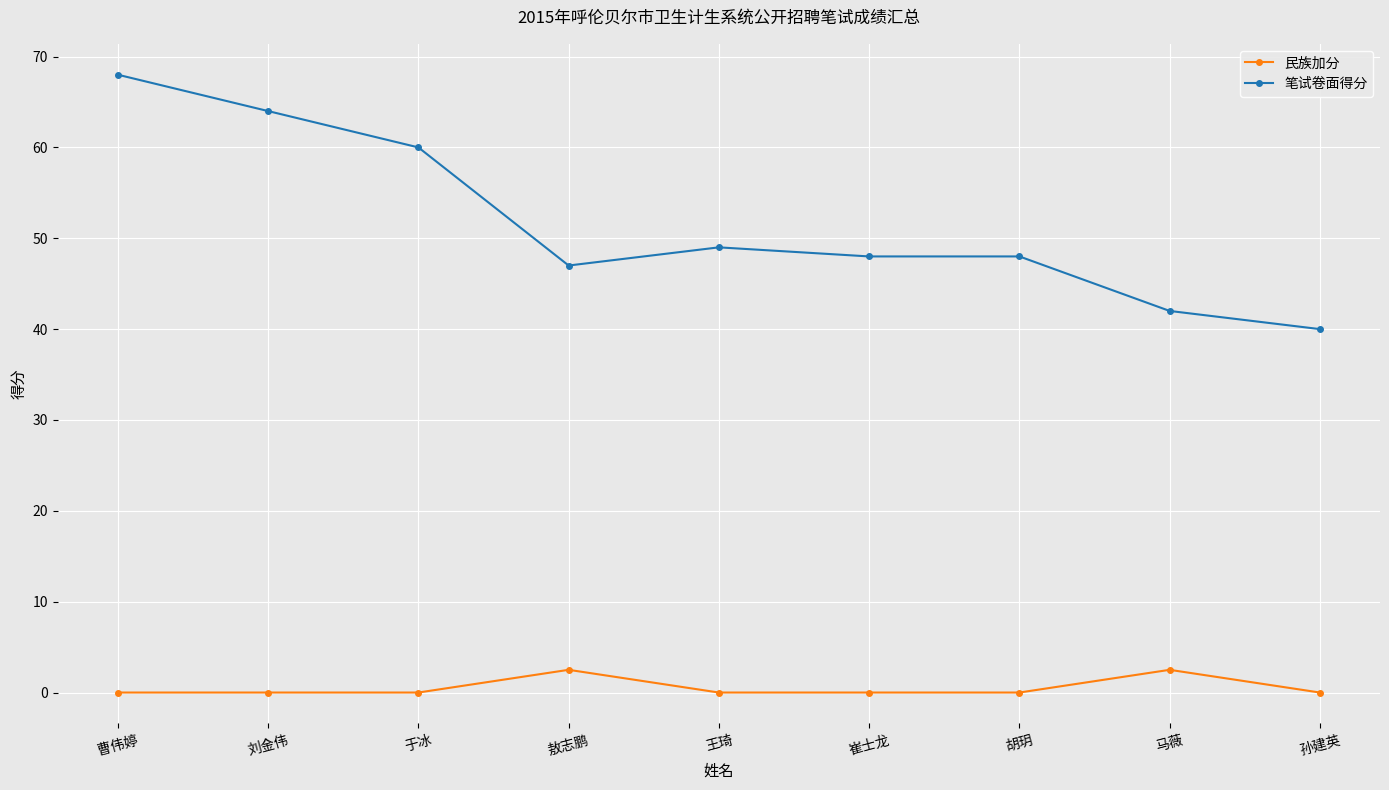

Reading right to left, extract all data points from this chart.

民族加分: 0.0	2.5	0.0	0.0	0.0	2.5	0.0	0.0	0.0
笔试卷面得分: 40.0	42.0	48.0	48.0	49.0	47.0	60.0	64.0	68.0